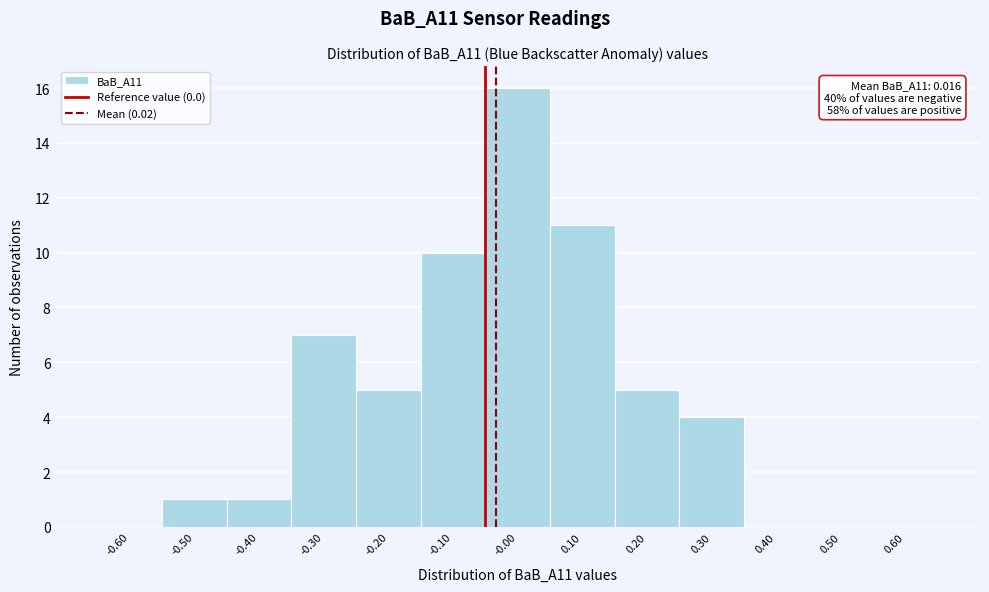

Reading left to right, extract all data points from this chart.

-0.60=0	-0.50=1	-0.40=1	-0.30=7	-0.20=5	-0.10=10	-0.00=16	0.10=11	0.20=5	0.30=4	0.40=0	0.50=0	0.60=0